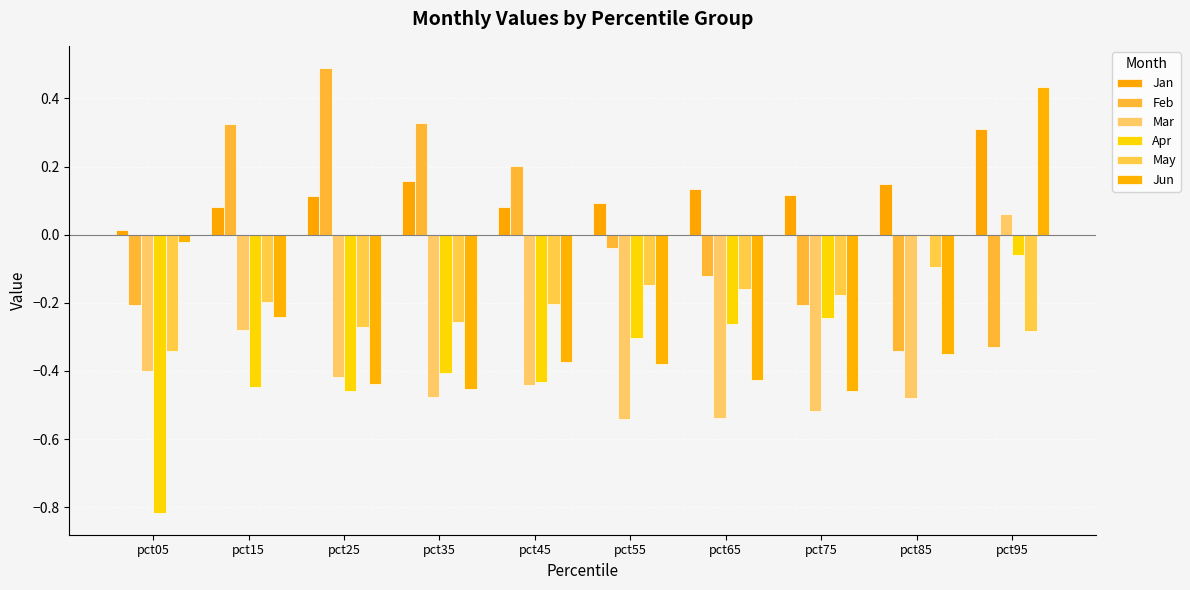

How many series are shown in this chart?

6